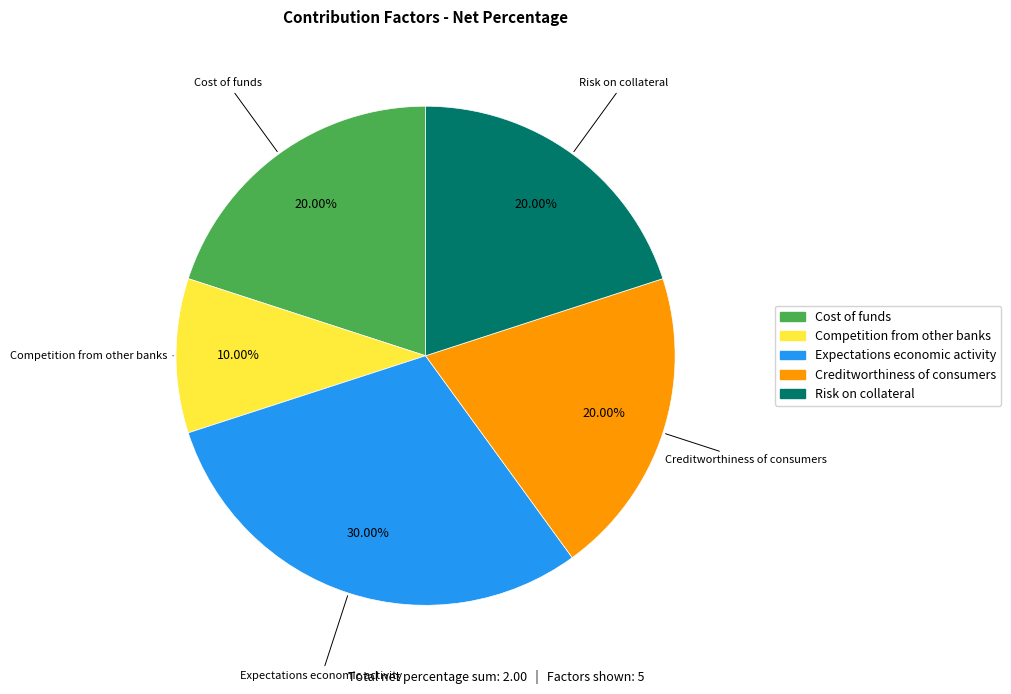

How many segments does this pie chart have?

5